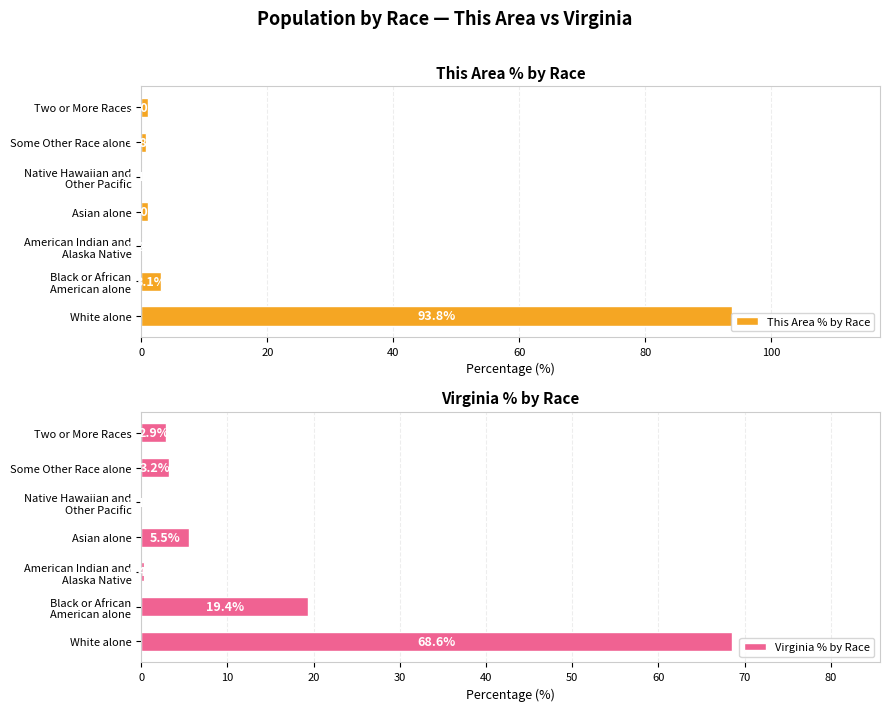

How many bars are there in total?

14